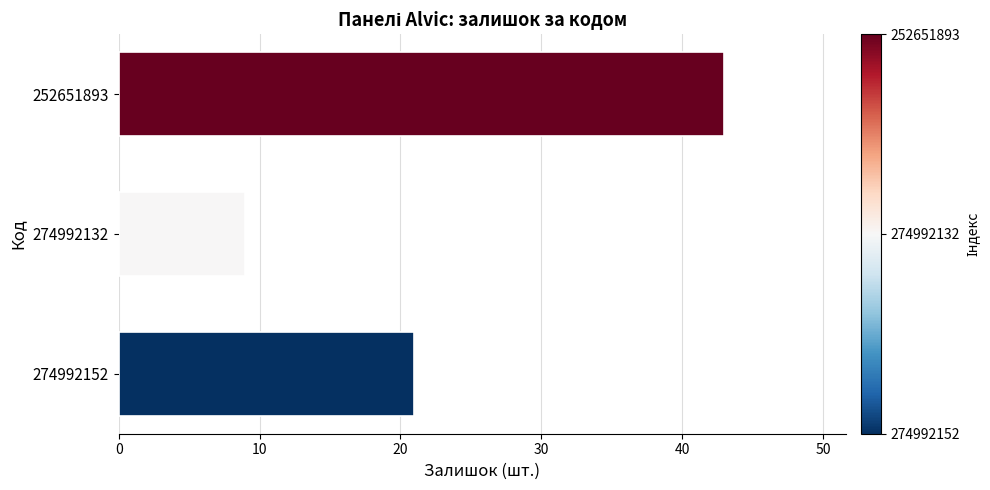

True or false: the data shows 6 at 274992132.

False